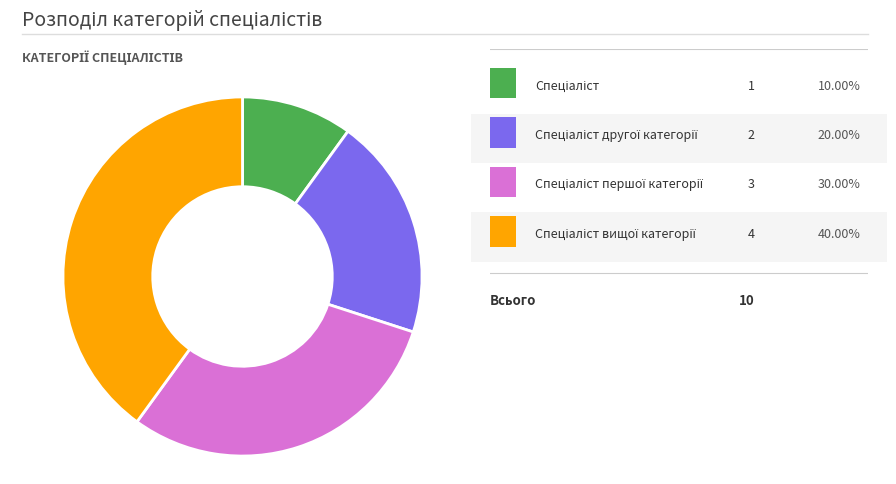

Does any single category account for the majority?

No